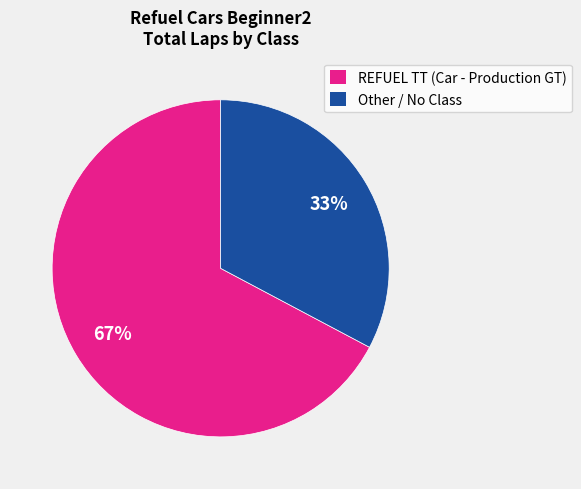

Which category has the biggest portion of the pie?

REFUEL TT (Car - Production GT)